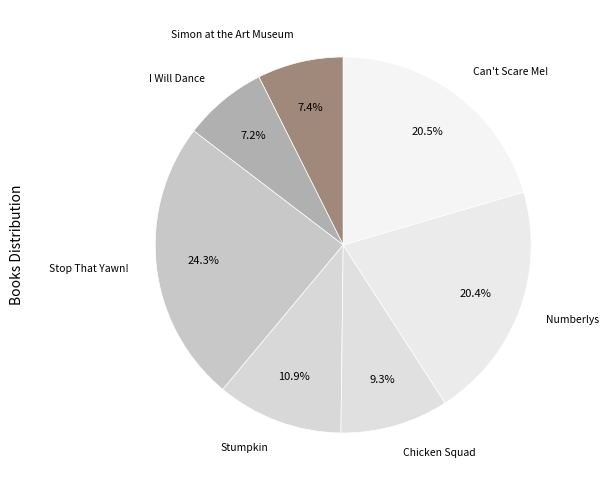

To the nearest percent, what is the average slice percentage?

14%